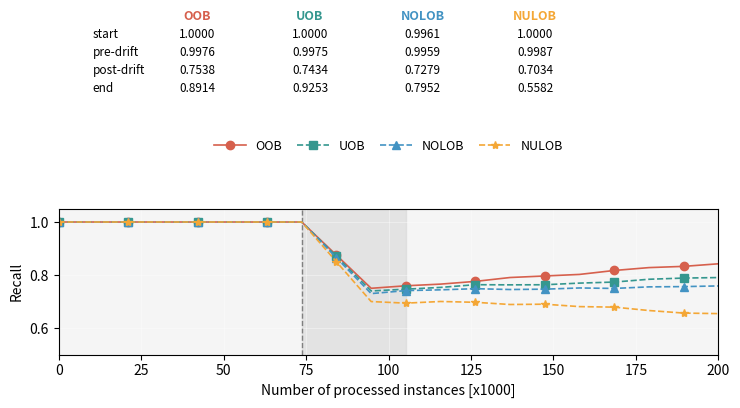

List the series in order of their overall mean, highest first.

OOB, UOB, NOLOB, NULOB